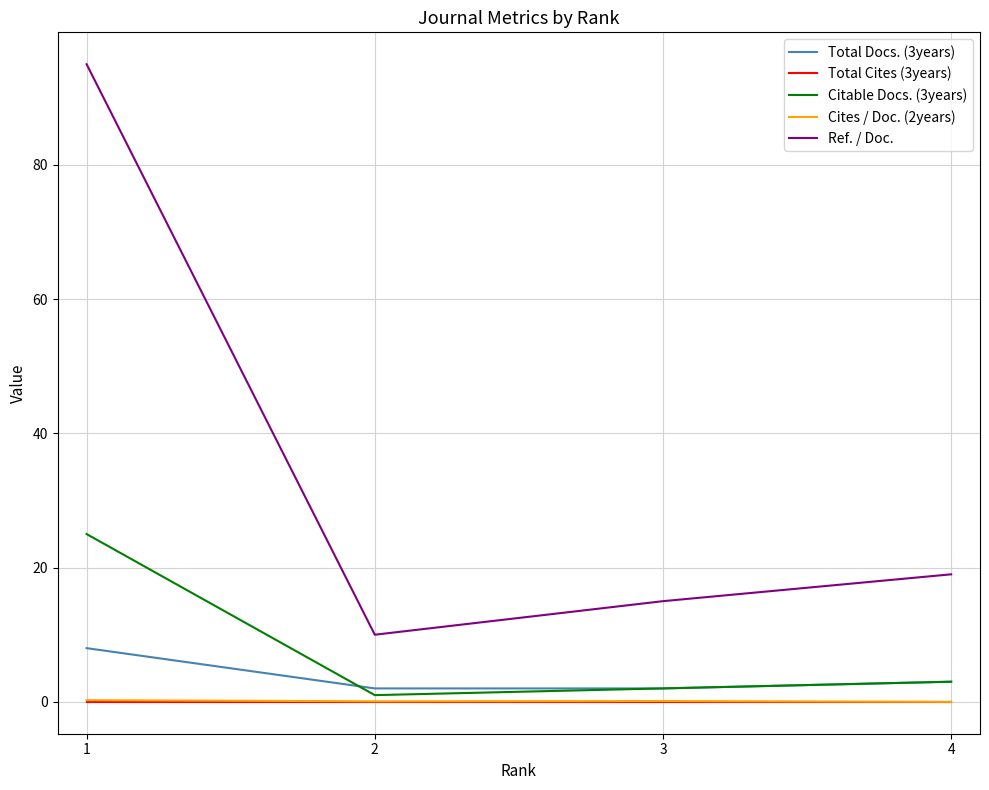

Where does the Total Docs. (3years) series first go above 3?

1